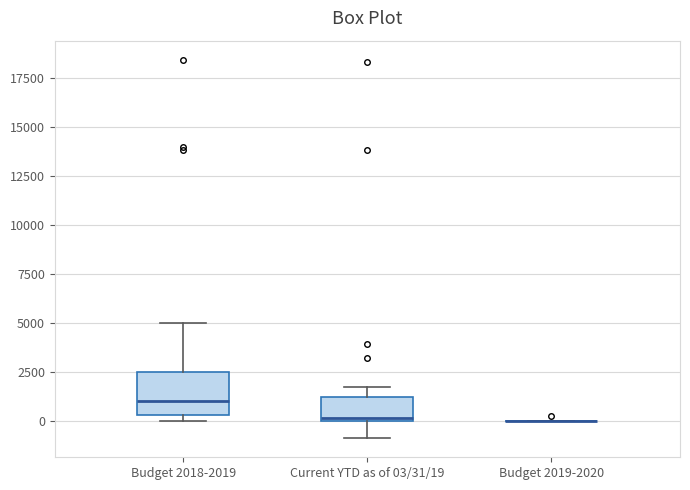

Reading left to right, transcribe this box plot: for each box, give where its median line is, the range the box spans, and where its two whiskers end, as read against the y-axis. The values are not printed on the chart, so give them approximately, as read against the axis.

Budget 2018-2019: median 1000, box 500 to 2500, whiskers 0 to 5000
Current YTD as of 03/31/19: median 0, box 0 to 1000, whiskers -1000 to 1500
Budget 2019-2020: box collapsed to a line at 0, whiskers 0 to 0